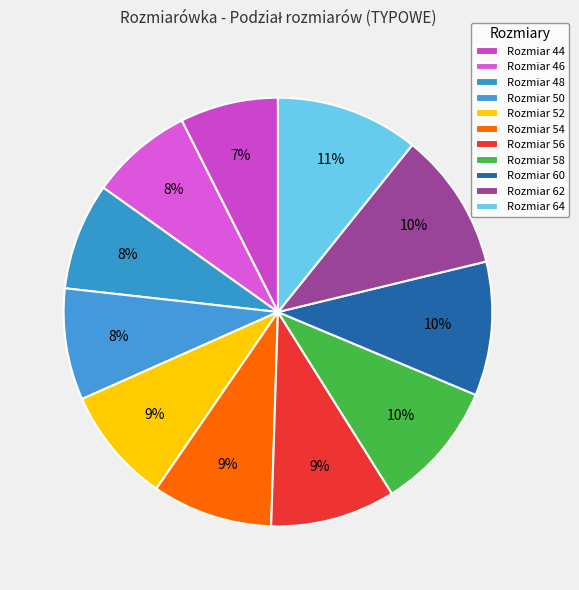

What is the smallest slice in the pie chart?

44